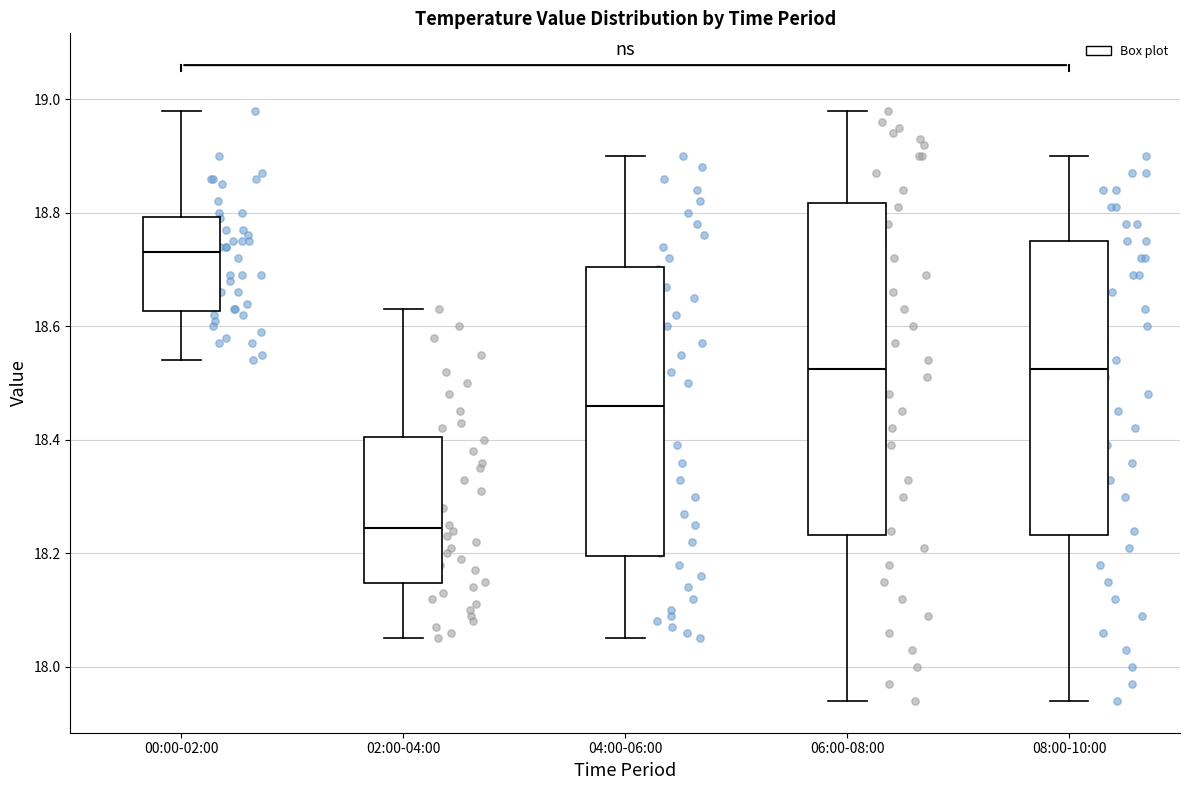

Reading left to right, read every box against the y-axis: the position of its median line, the range the box covers, and the ends of its whiskers. The values are not printed on the chart, so give them approximately, as read against the axis.

00:00-02:00: median 18.74, box 18.62 to 18.80, whiskers 18.54 to 18.98
02:00-04:00: median 18.24, box 18.14 to 18.40, whiskers 18.06 to 18.64
04:00-06:00: median 18.46, box 18.20 to 18.70, whiskers 18.06 to 18.90
06:00-08:00: median 18.52, box 18.24 to 18.82, whiskers 17.94 to 18.98
08:00-10:00: median 18.52, box 18.24 to 18.76, whiskers 17.94 to 18.90